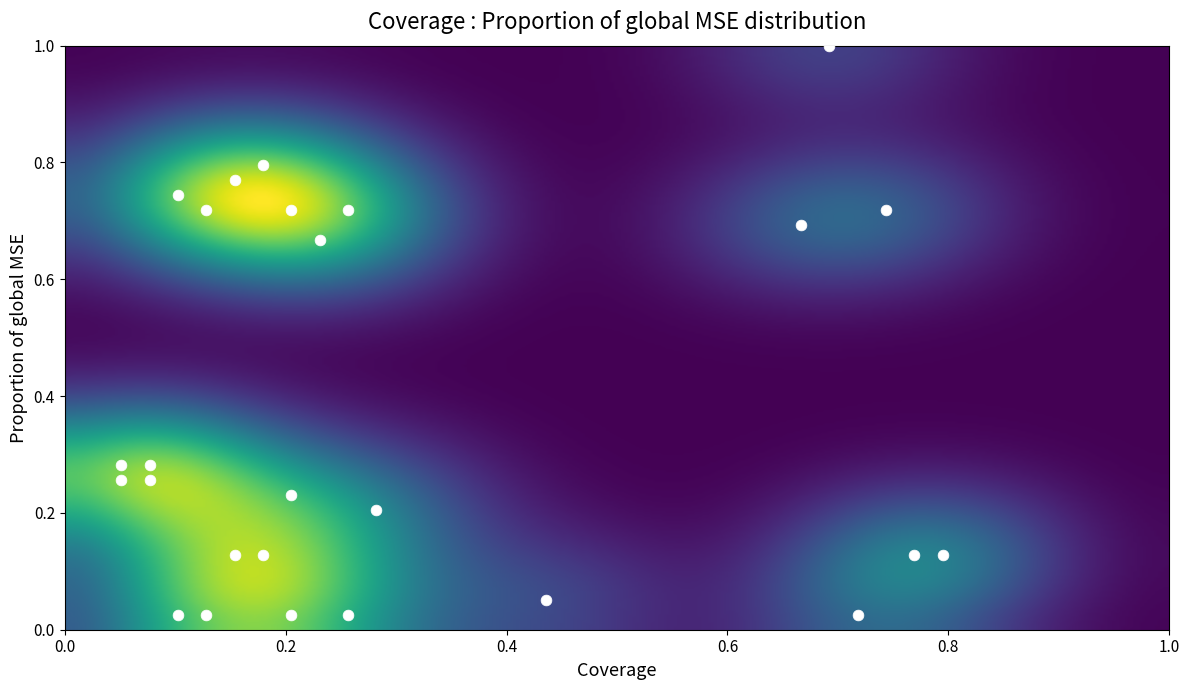

What is the range of Y values (max minus min)?

1.0